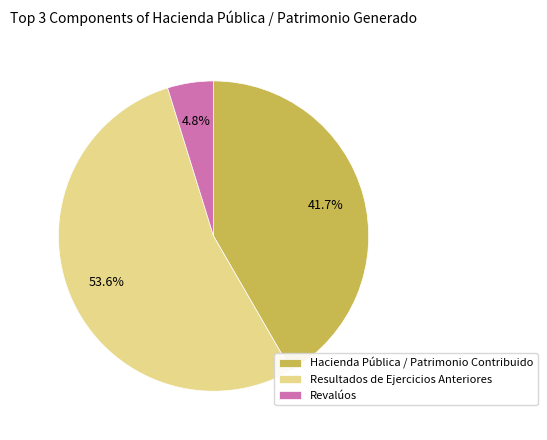

Does Hacienda Pública / Patrimonio Contribuido account for over 50% of the chart?

No